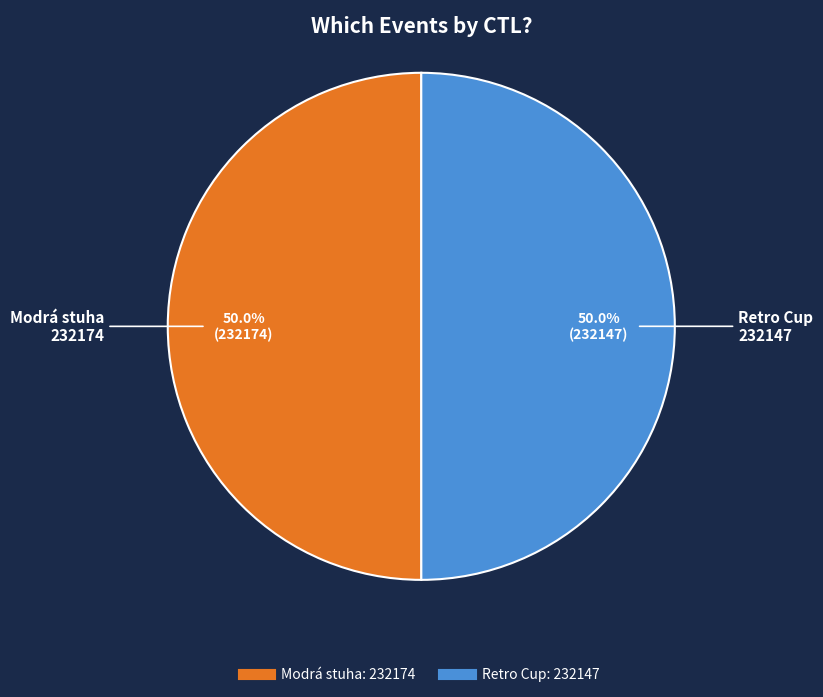

How many segments does this pie chart have?

2